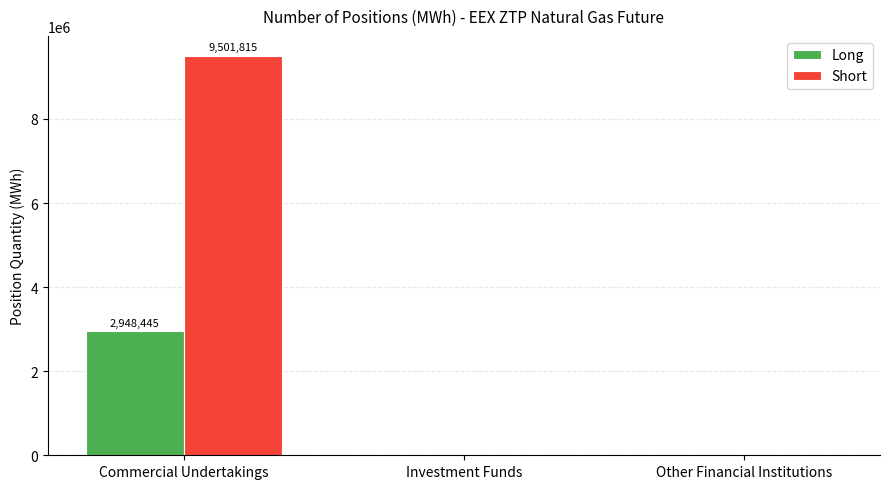

True or false: Short has a value of 0 at Investment Funds.

True